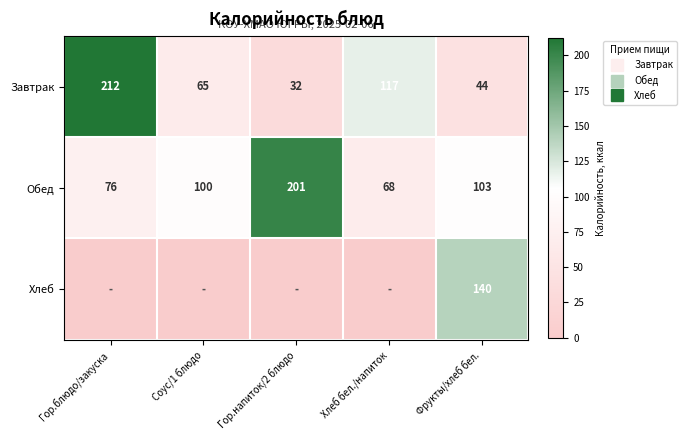

Is it true that Завтрак equals 65.4 at Соус/1 блюдо?

True